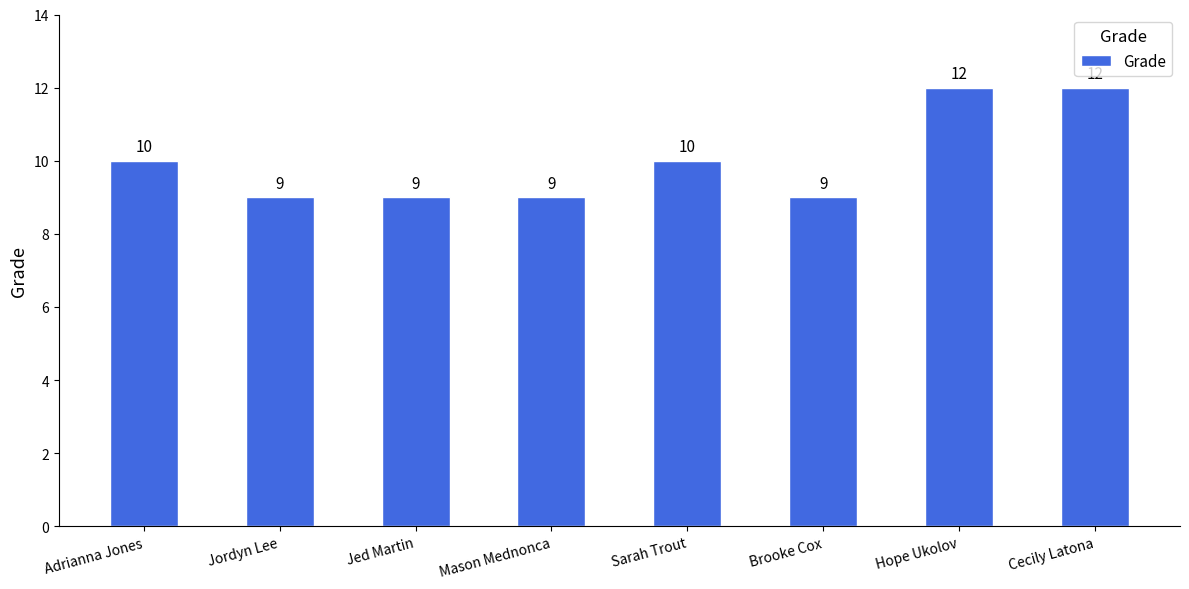

Reading left to right, what are all the values shown in this chart?

10	9	9	9	10	9	12	12